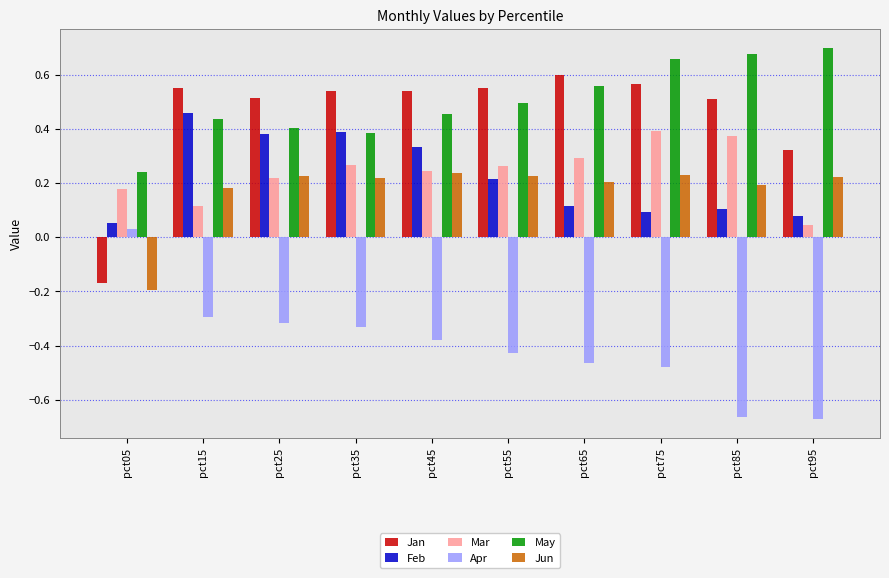

At which label is Mar closest to 0?

pct95